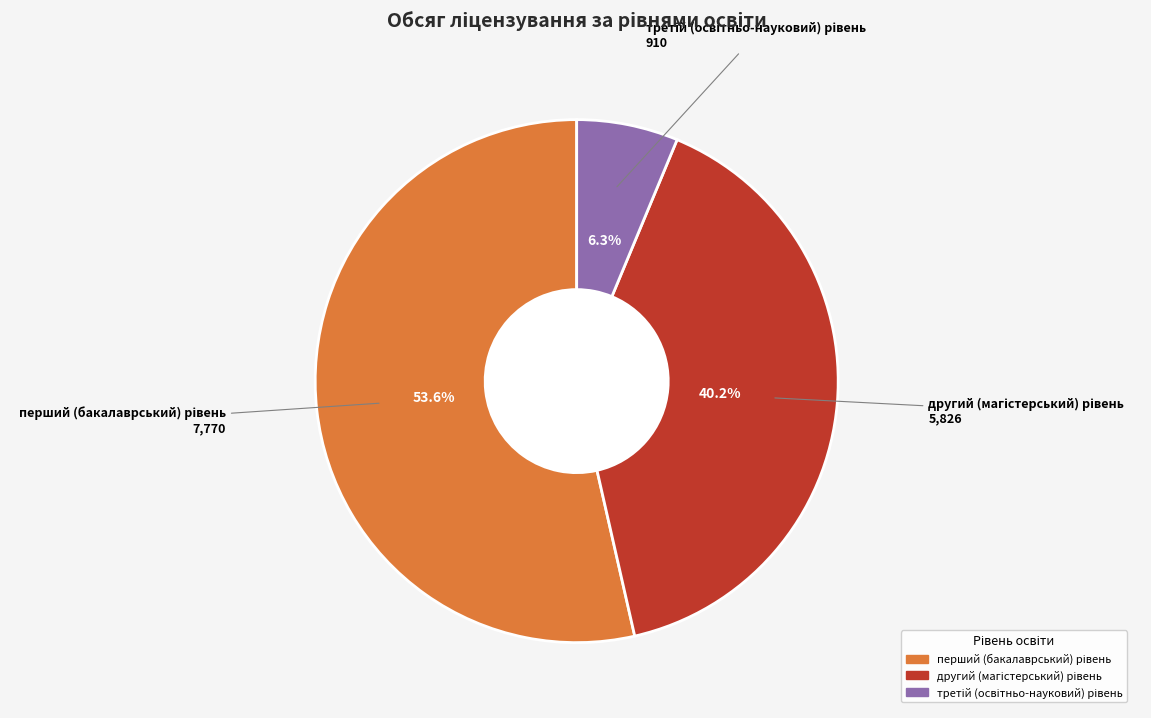

Is there a majority slice in this chart?

Yes